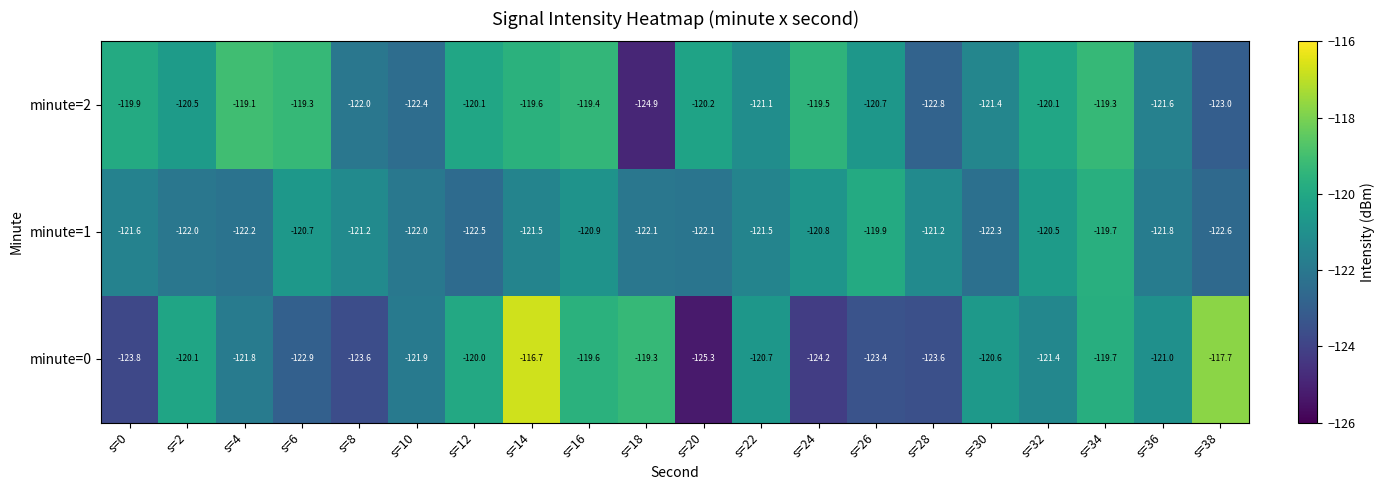

At s=14, list the series in order from largest to smallest.

minute=0, minute=2, minute=1